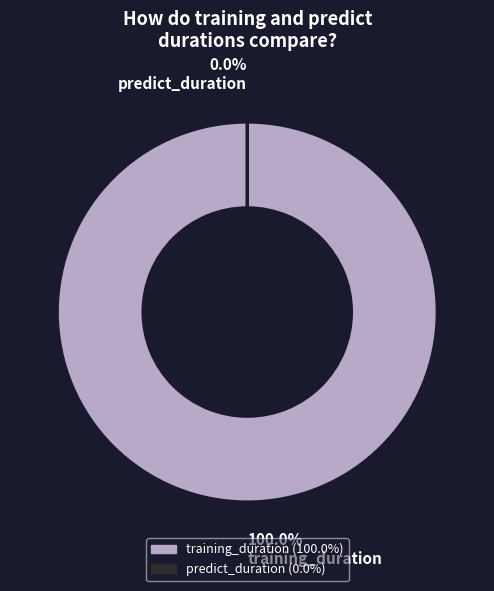

Which slice is the smallest?

predict_duration